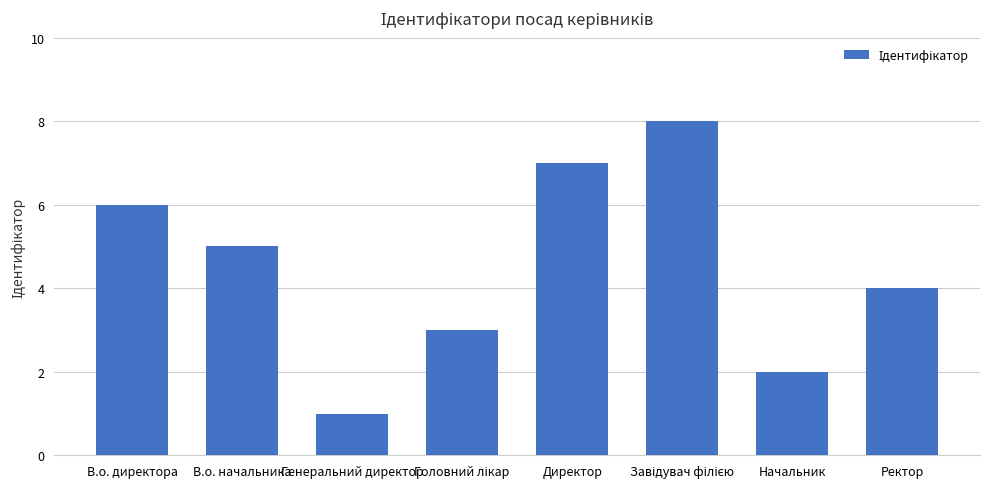

Is it true that the value at Начальник is 1?

False